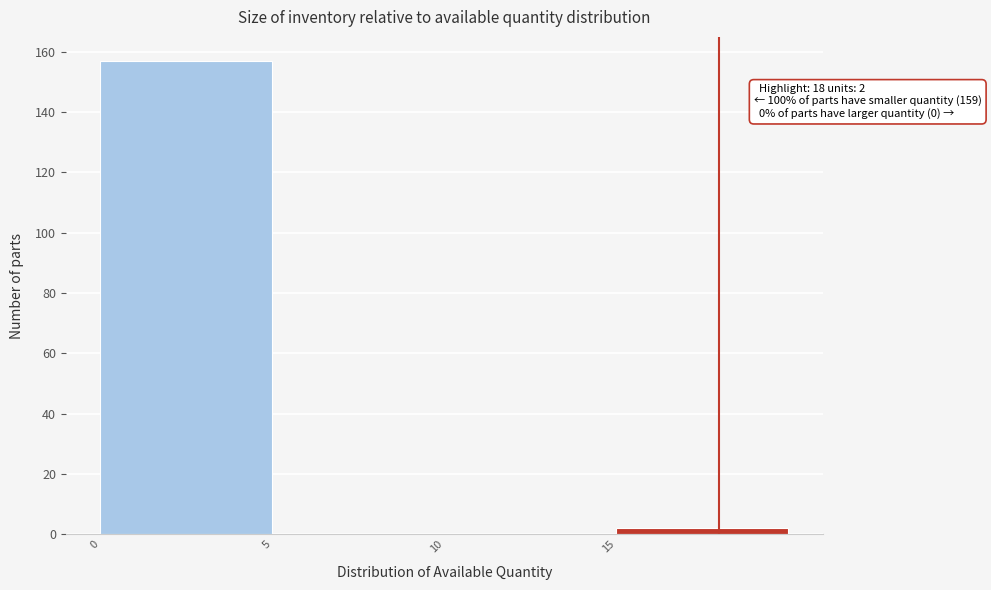

Which range on the x-axis has the tallest bar?

0 to 5